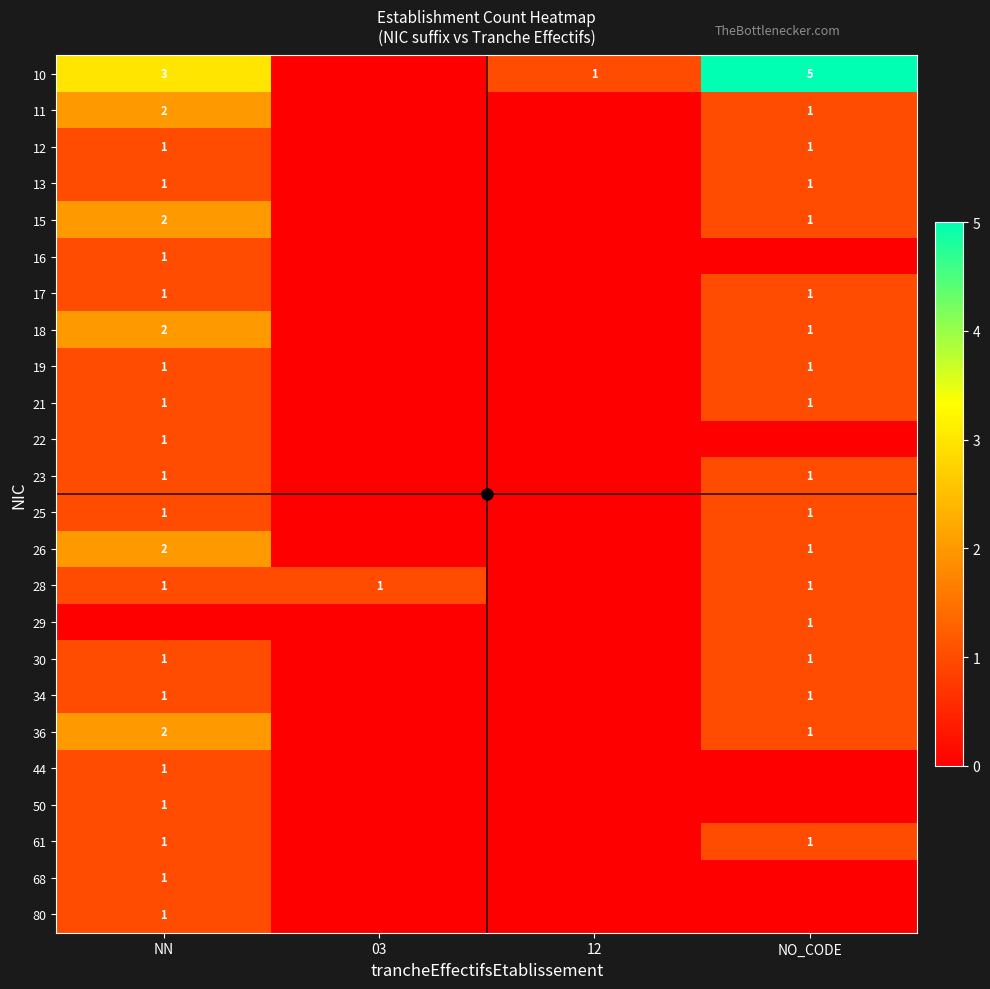

What is the greatest value displayed?

5